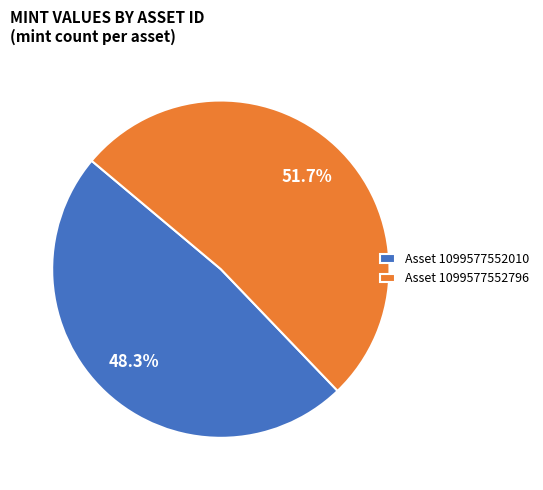

Combined, do Asset 1099577552796 and Asset 1099577552010 account for over 50%?

Yes